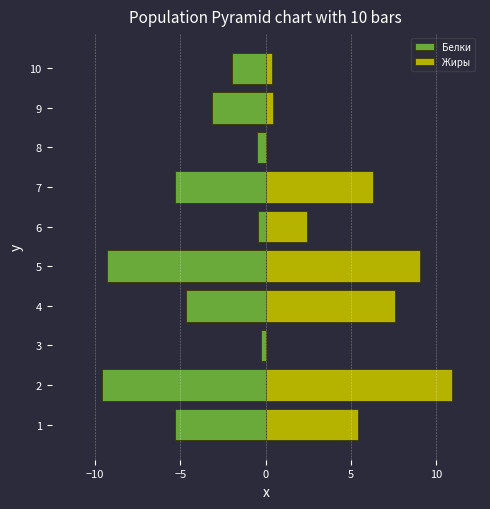

Reading left to right, extract all data points from this chart.

Белки: -5.3	-9.6	-0.3	-4.7	-9.3	-0.5	-5.3	-0.5	-3.2	-2.0
Жиры: 5.4	10.9	0.0	7.6	9.0	2.4	6.3	0.0	0.4	0.4